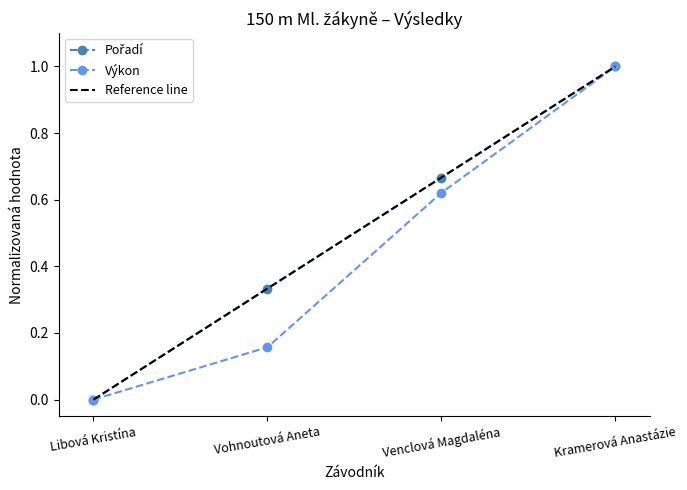

Count the Pořadí values in the range 0 to 1.

4